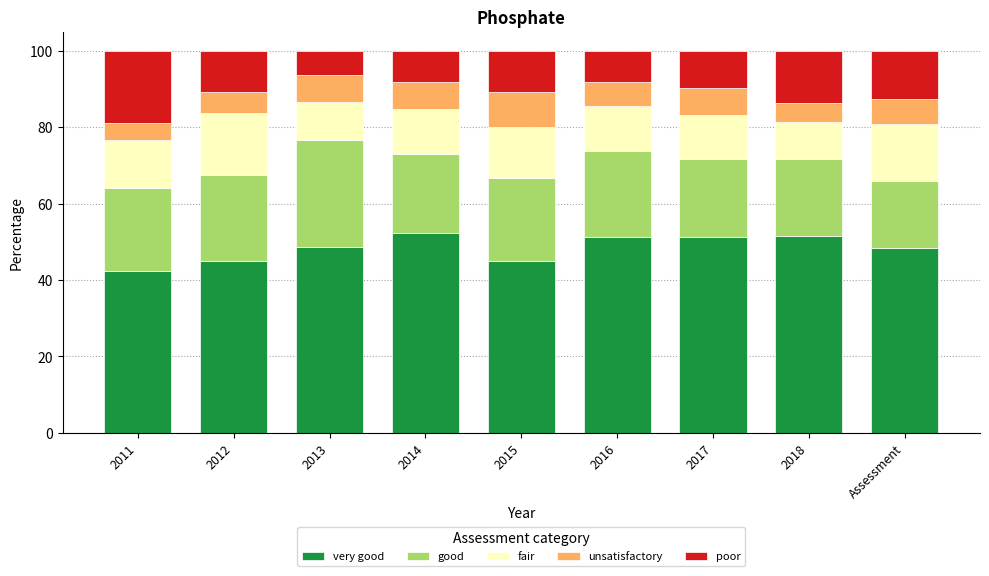

What is the total value across all series at 2011?

100.0